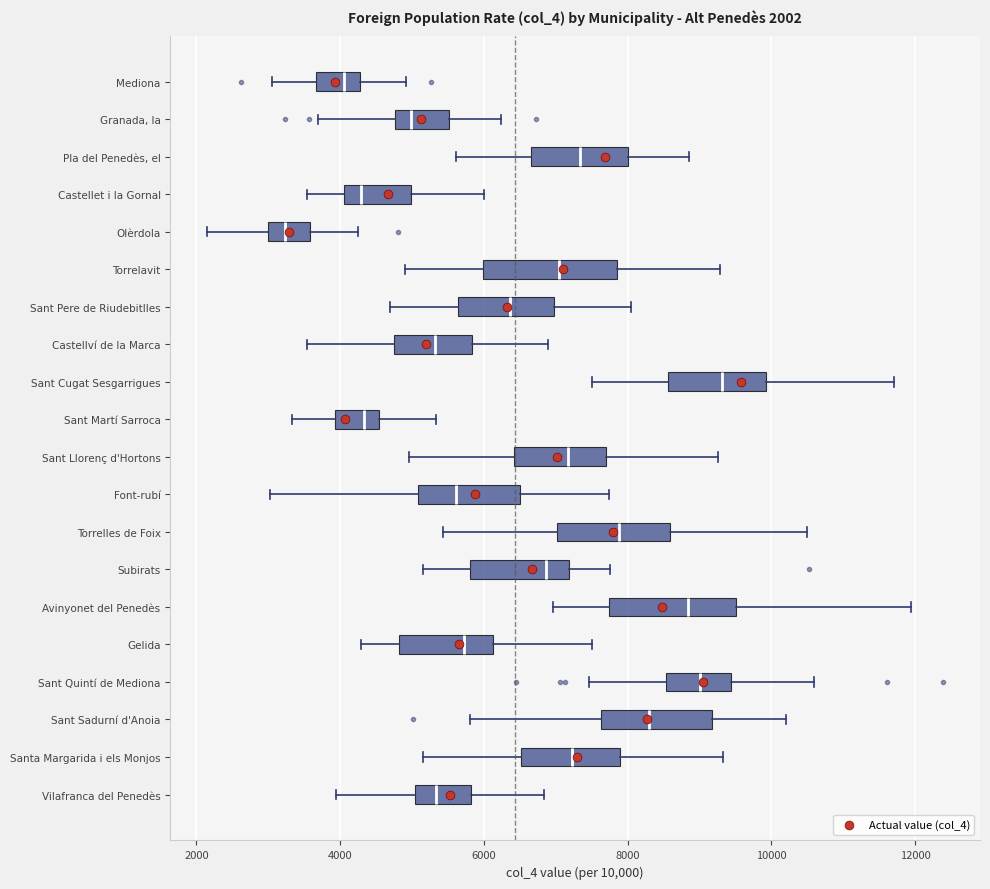

Which box's median line is the furthest to the right?

Sant Cugat Sesgarrigues